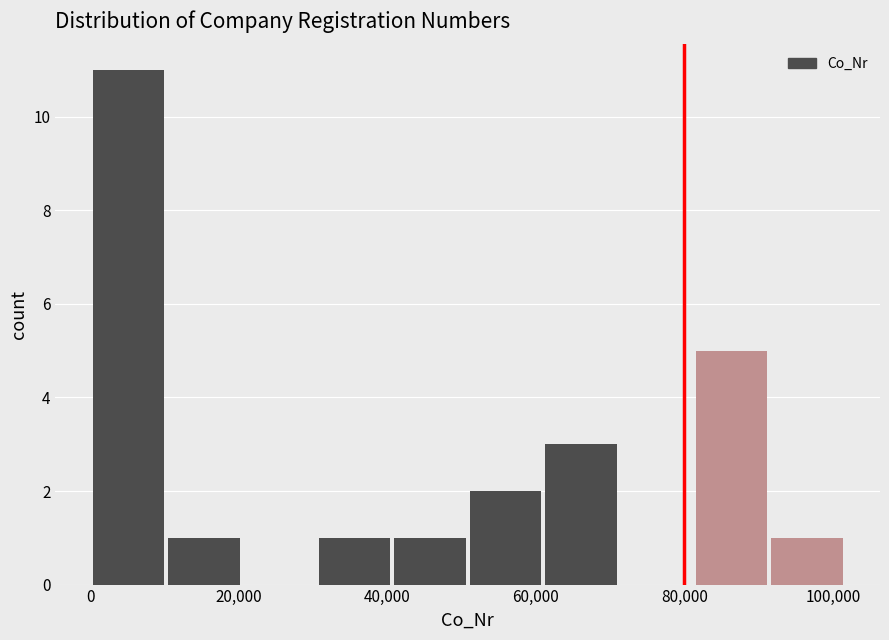

Which range on the x-axis has the tallest bar?

0 to 10000